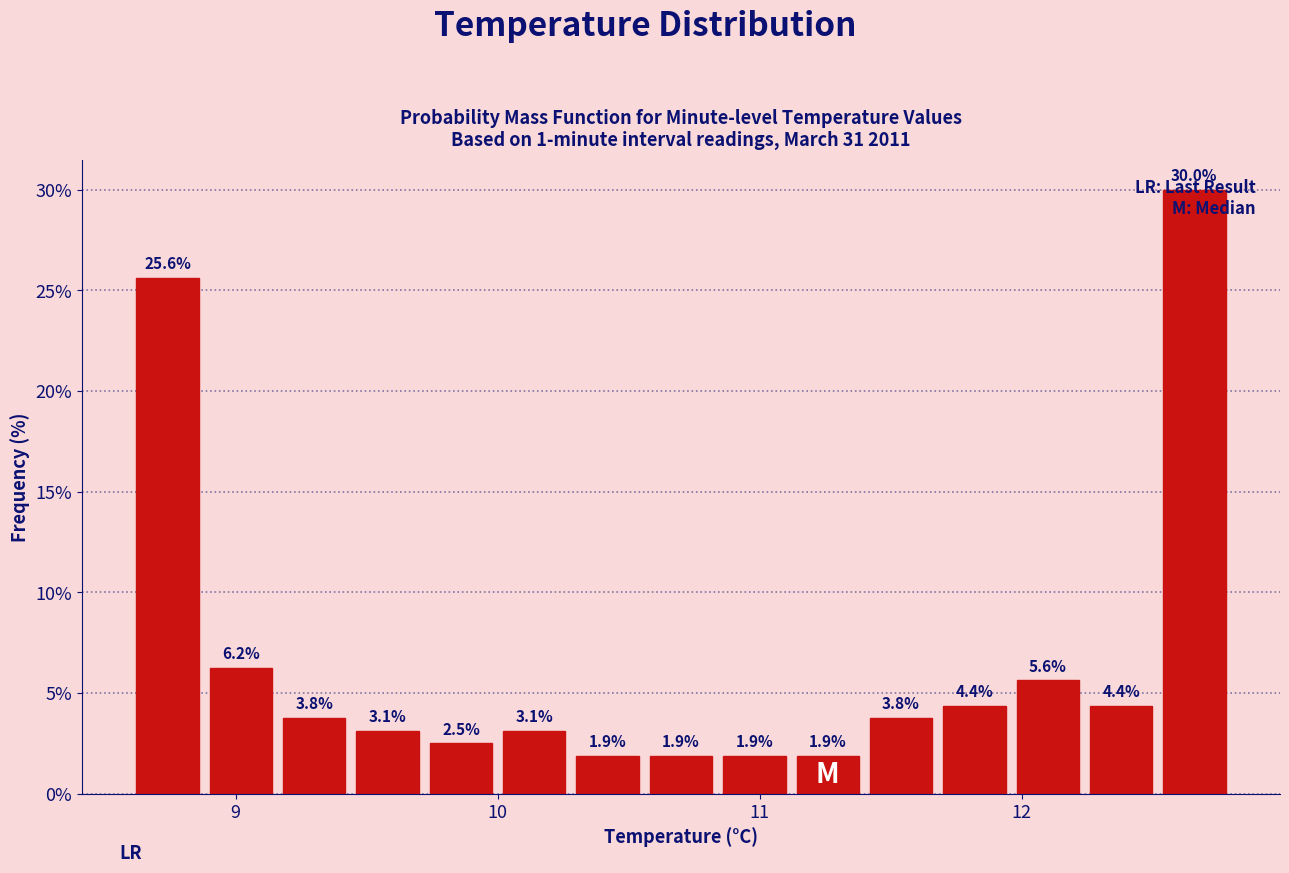

Around what value on the x-axis is the tallest bar? Give the approximate position of its centre, as read against the axis.

12.7